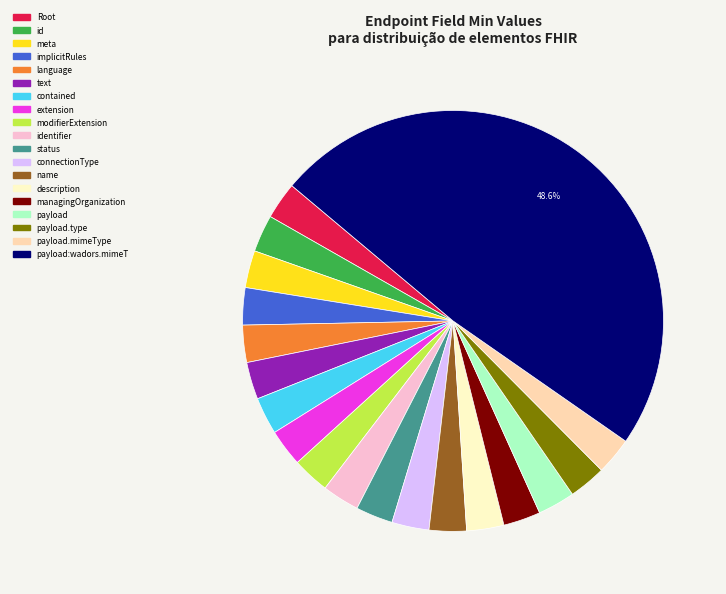

How many slices are in this pie chart?

19